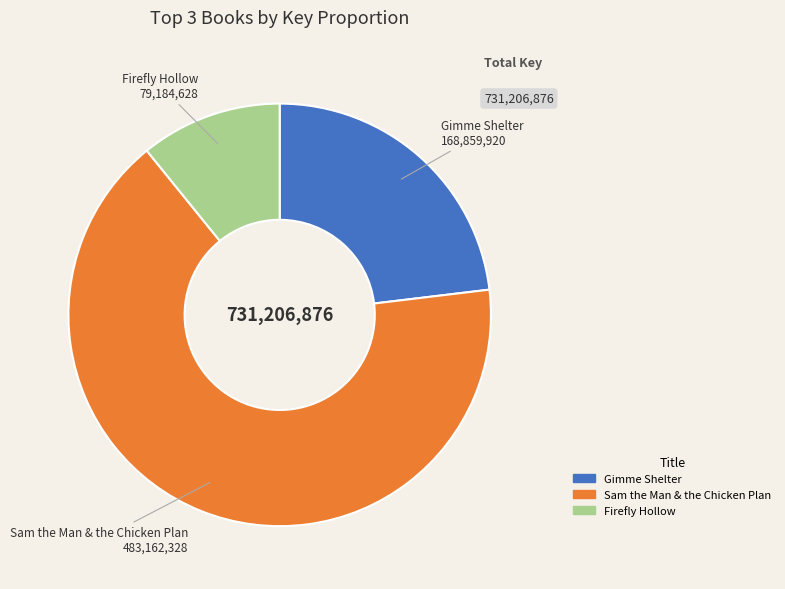

Which category has the smallest portion of the pie?

Firefly Hollow